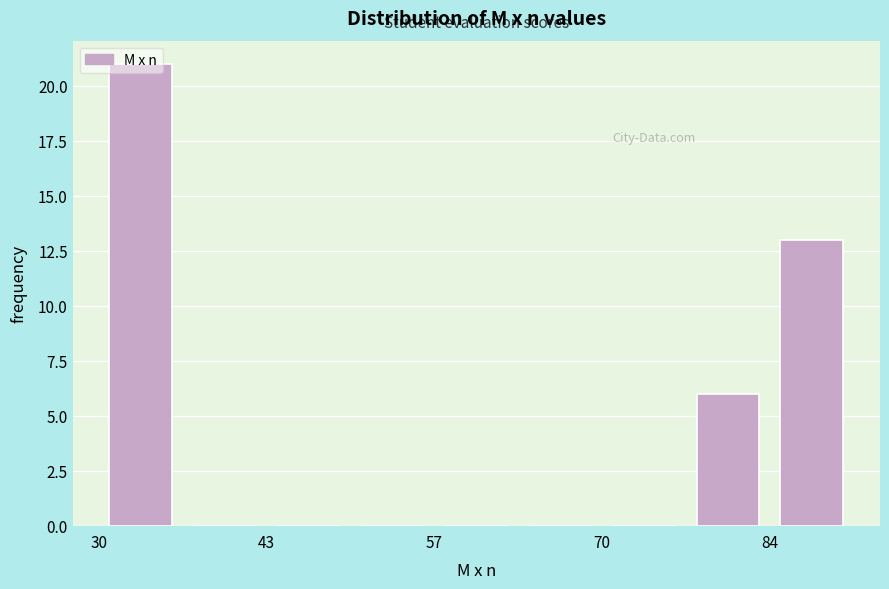

Around what value on the x-axis is the tallest bar? Give the approximate position of its centre, as read against the axis.

34